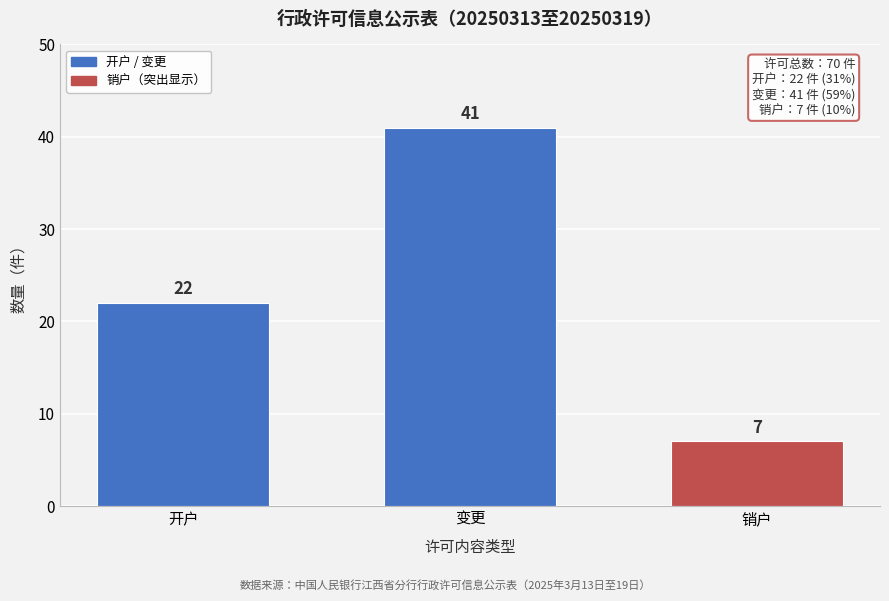

Reading left to right, extract all data points from this chart.

22	41	7